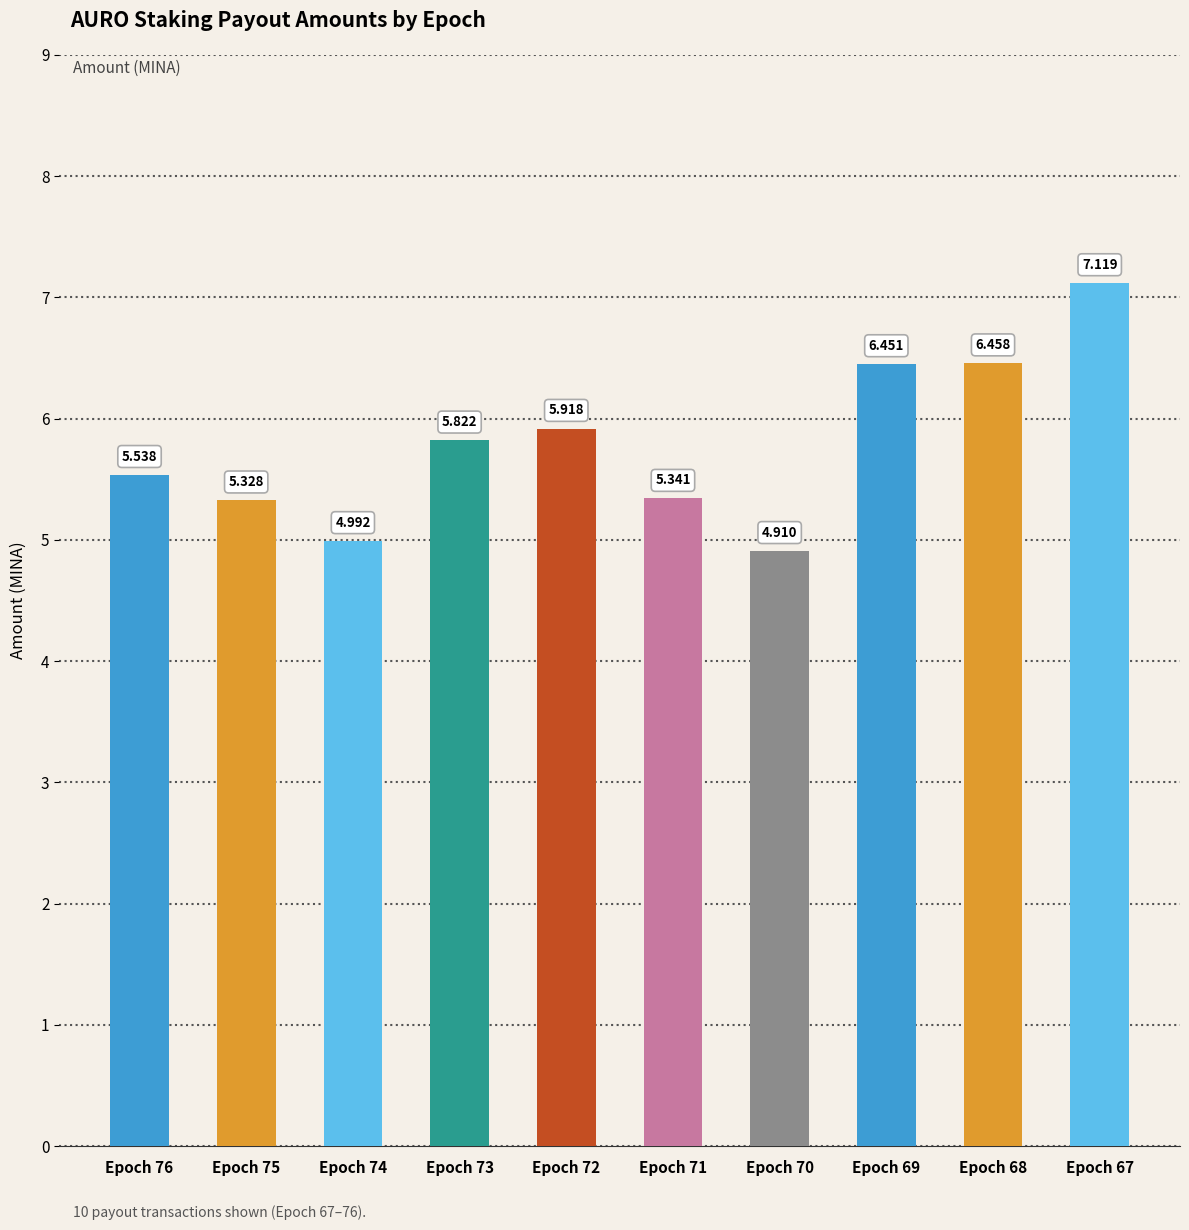

What is the approximate value at Epoch 76?

5.5